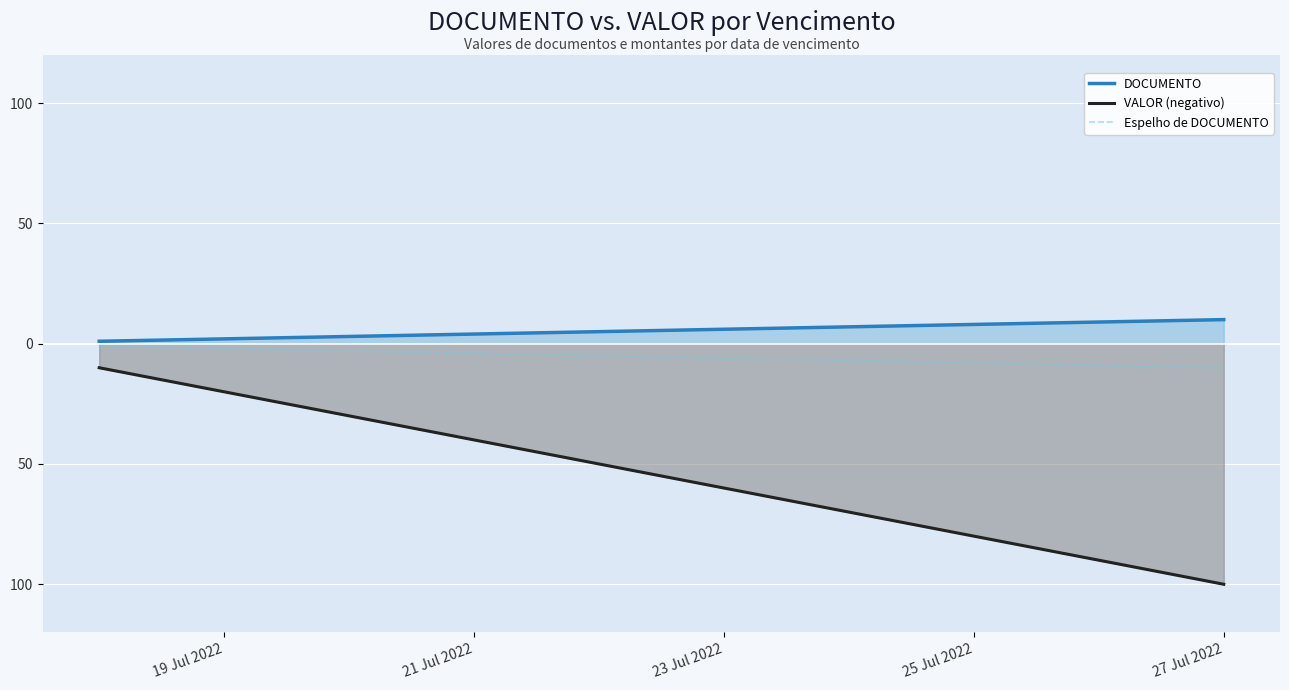

List the series in order of their peak value, highest first.

DOCUMENTO, Espelho de DOCUMENTO, VALOR (negativo)